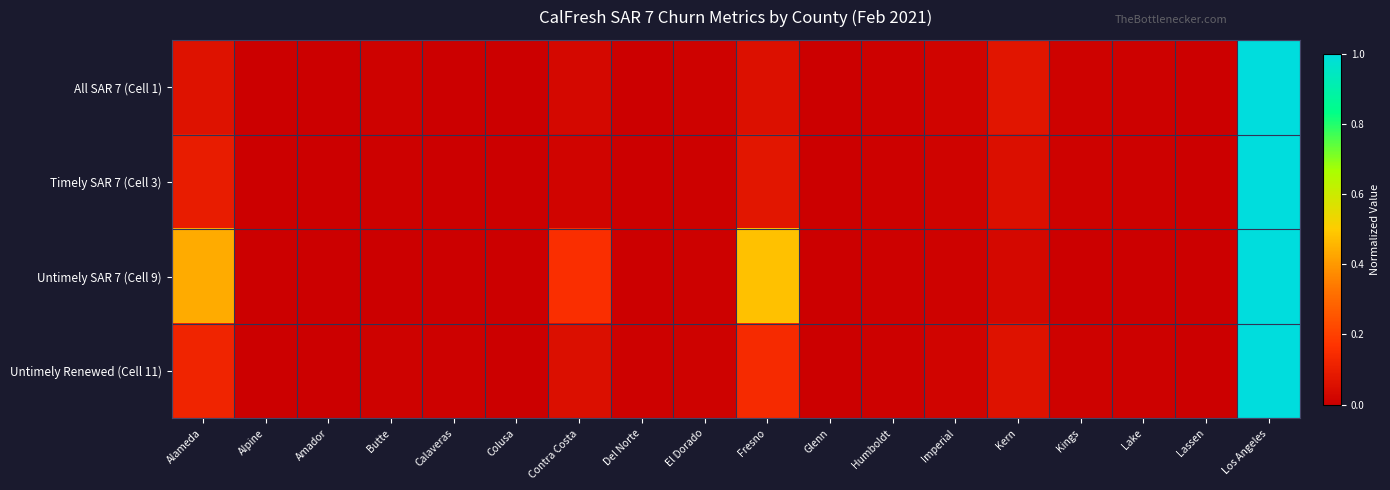

Between Alameda and Kern, which series saw the biggest shift?

Untimely SAR 7 (Cell 9)